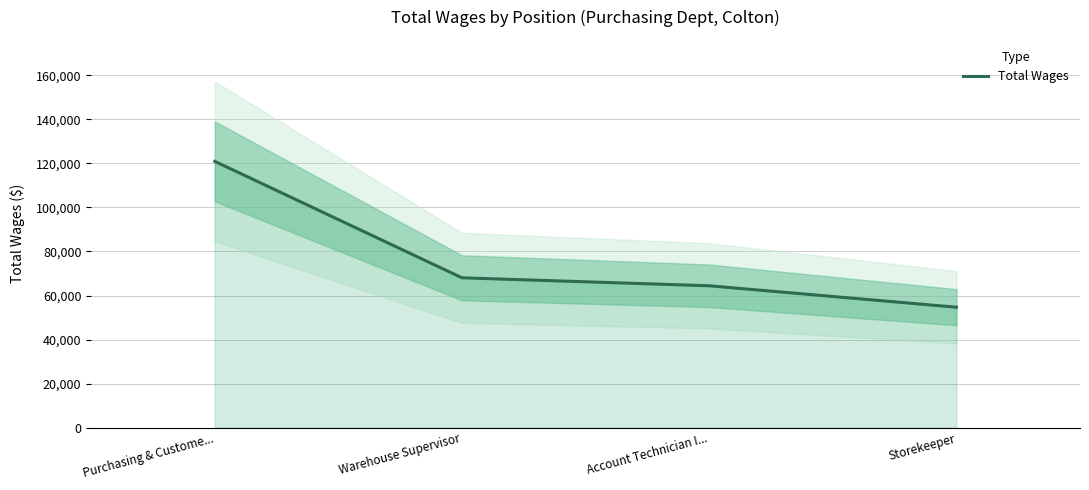

What is the label of the 4th point from the right?

Purchasing & Custome...